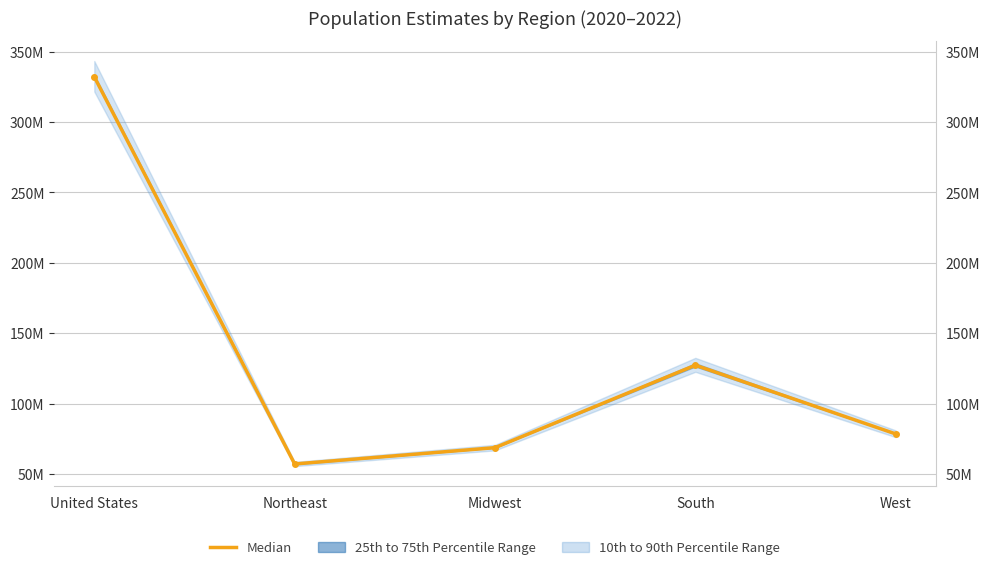

List the labels in order of value, smallest first.

Northeast, Midwest, West, South, United States